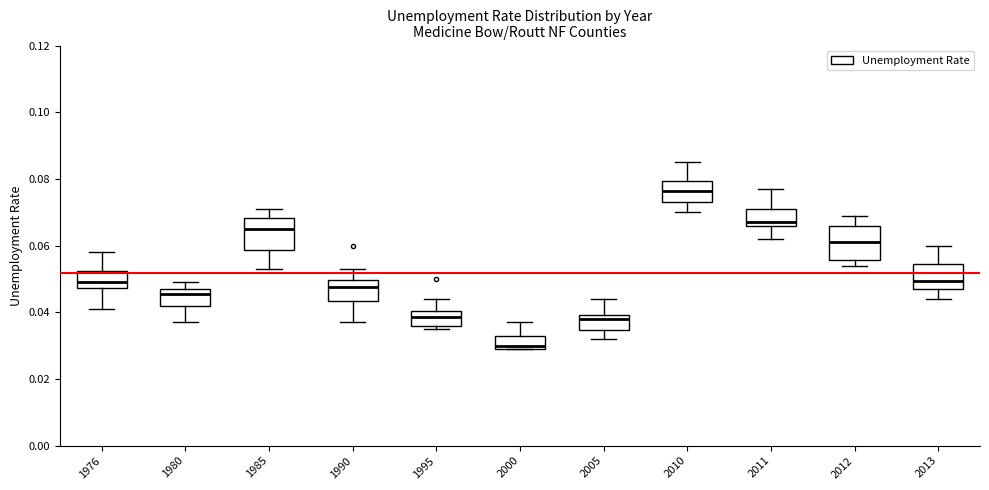

Which box has the highest median line?

2010